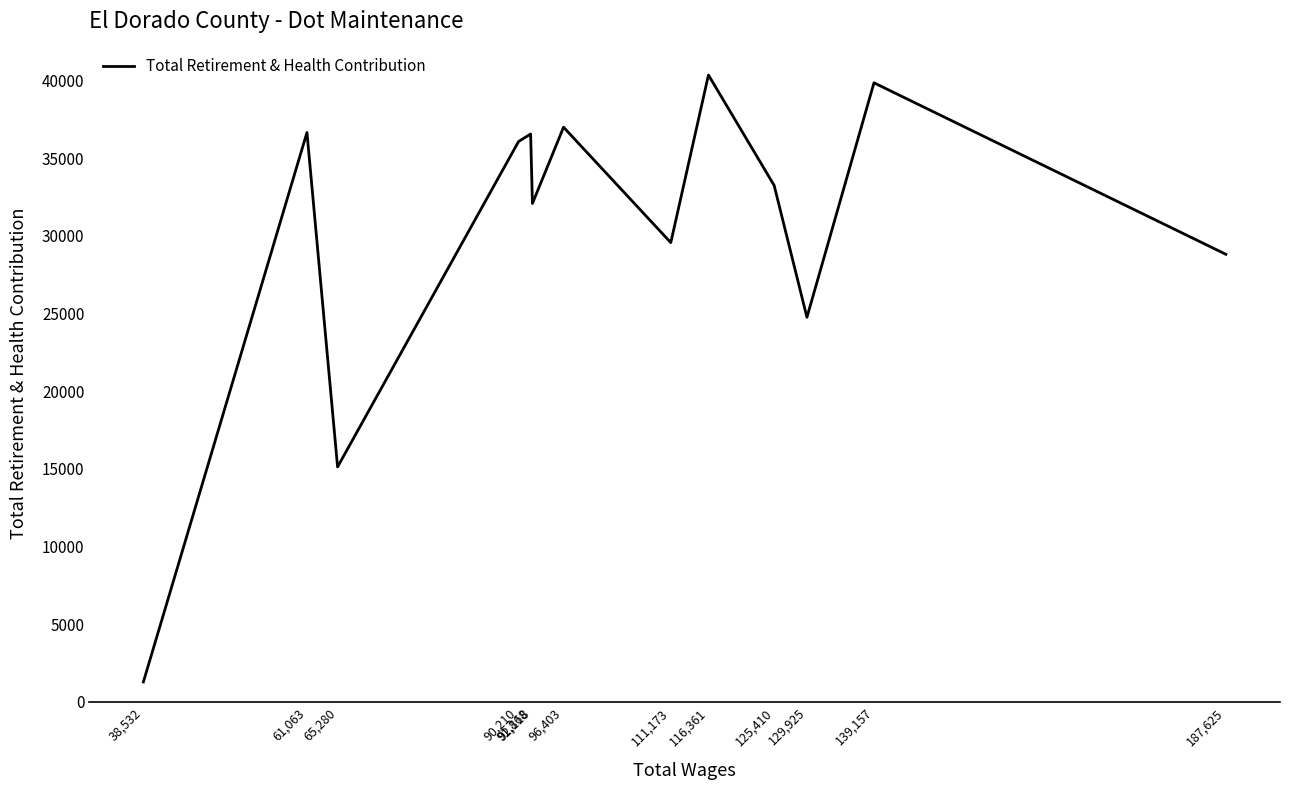

True or false: the data has more than 2 interior local peaks.

True